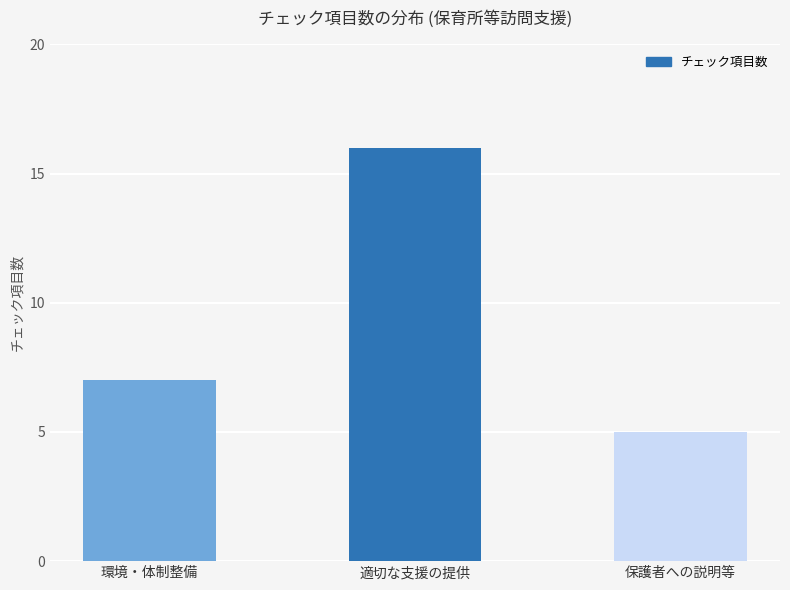

Which label corresponds to the largest value in the chart?

適切な支援の提供